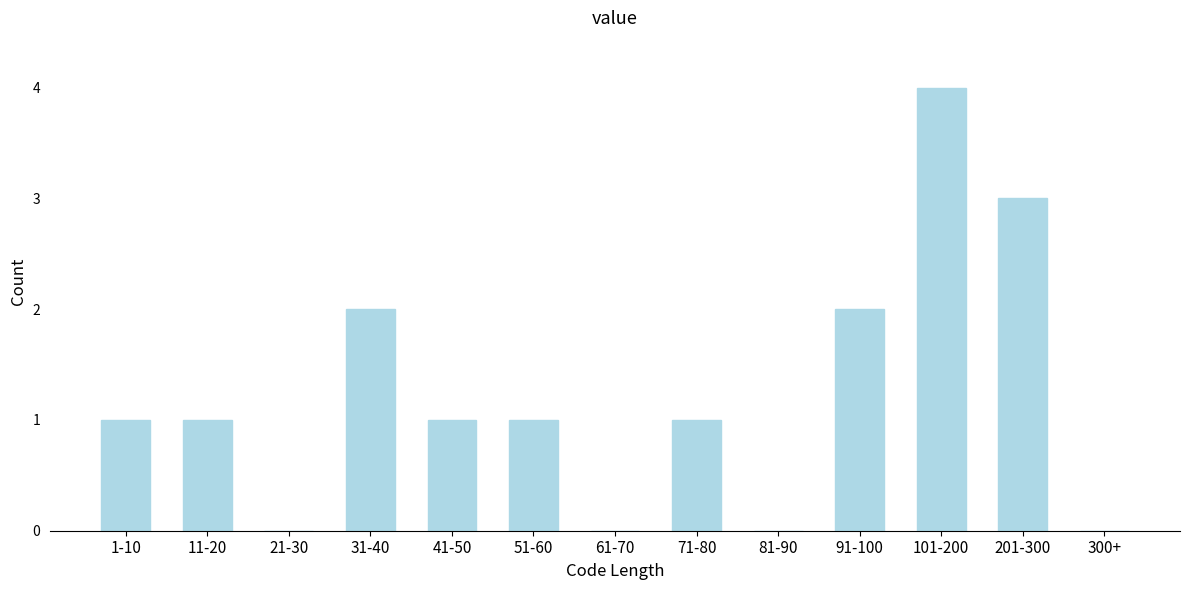

Reading left to right, extract all data points from this chart.

1-10=1	11-20=1	21-30=0	31-40=2	41-50=1	51-60=1	61-70=0	71-80=1	81-90=0	91-100=2	101-200=4	201-300=3	300+=0